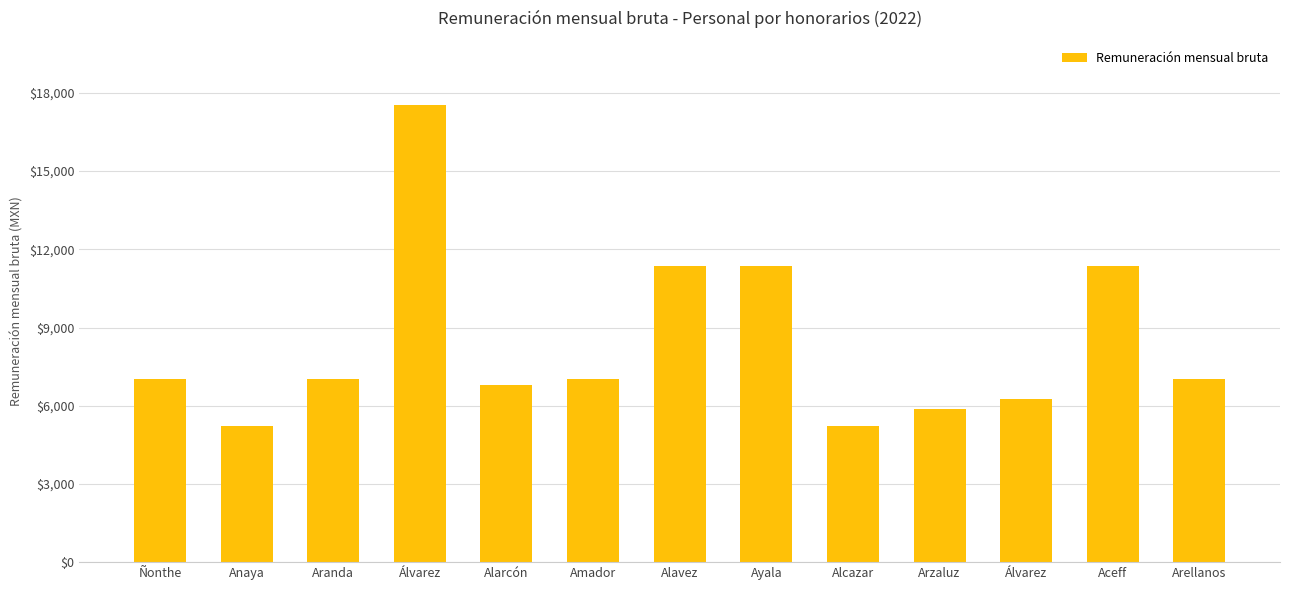

Does the chart contain any negative values?

No